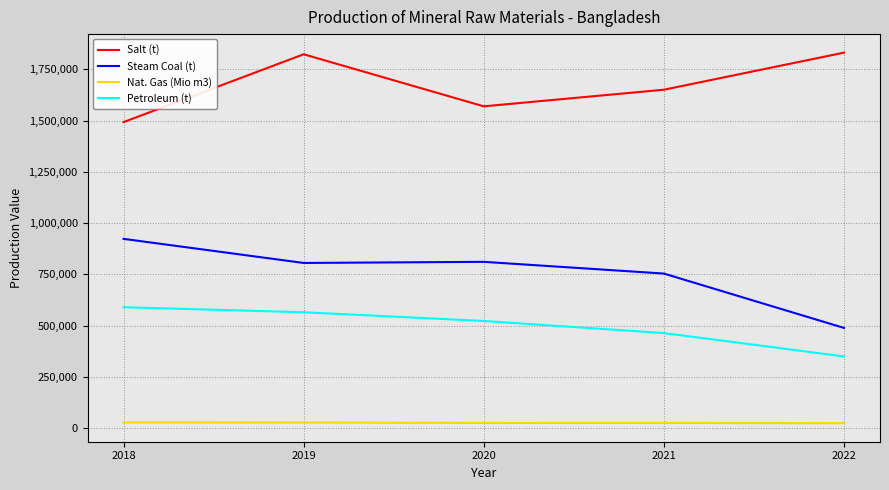

At which category is the sum across all series the highest?

2019